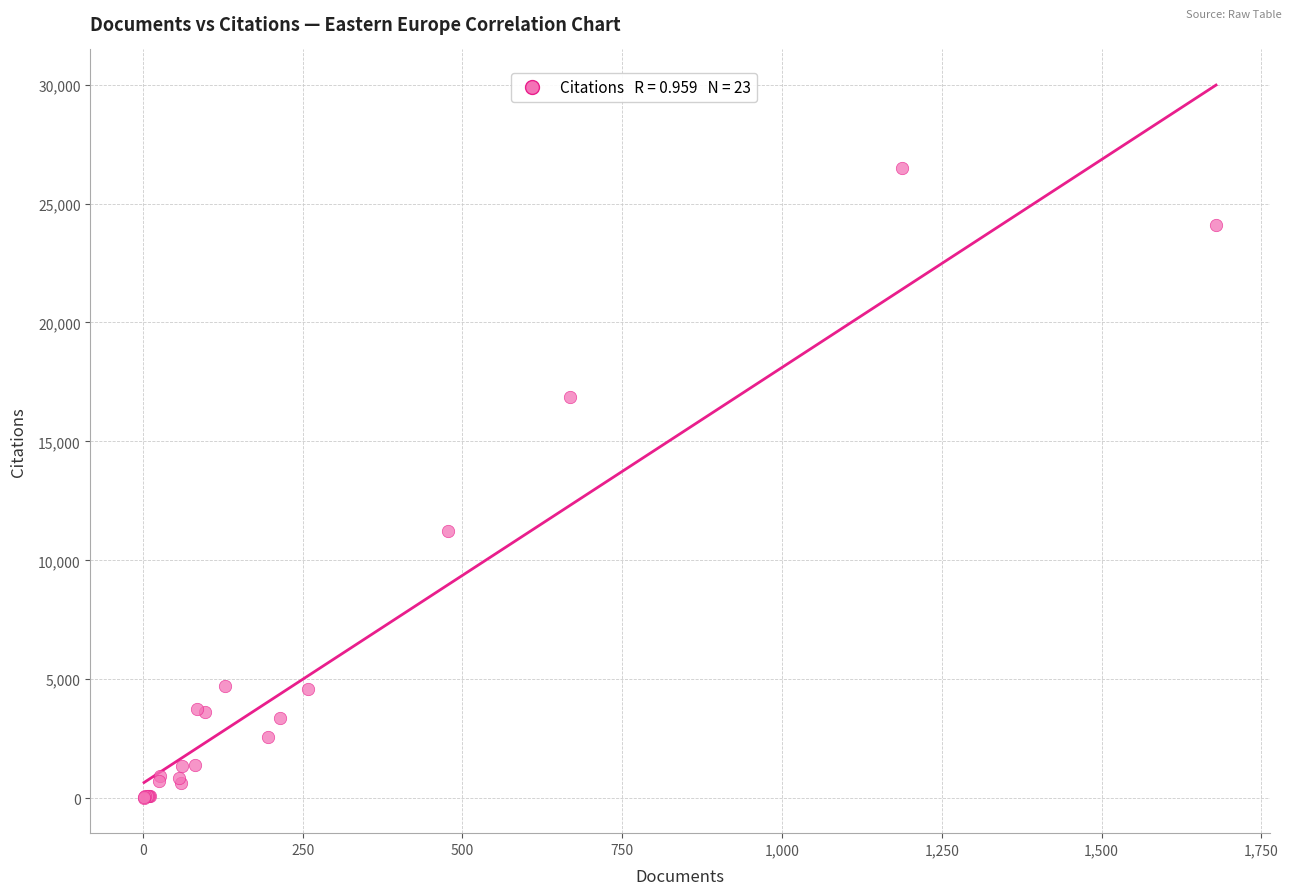

What Y value in the scatter plot is closest to 13255?

11252